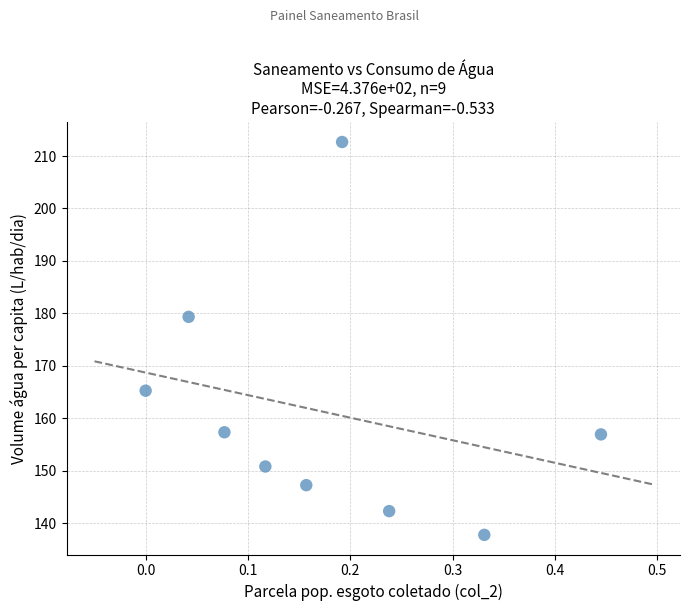

What Y value in the scatter plot is closest to 175?

179.3